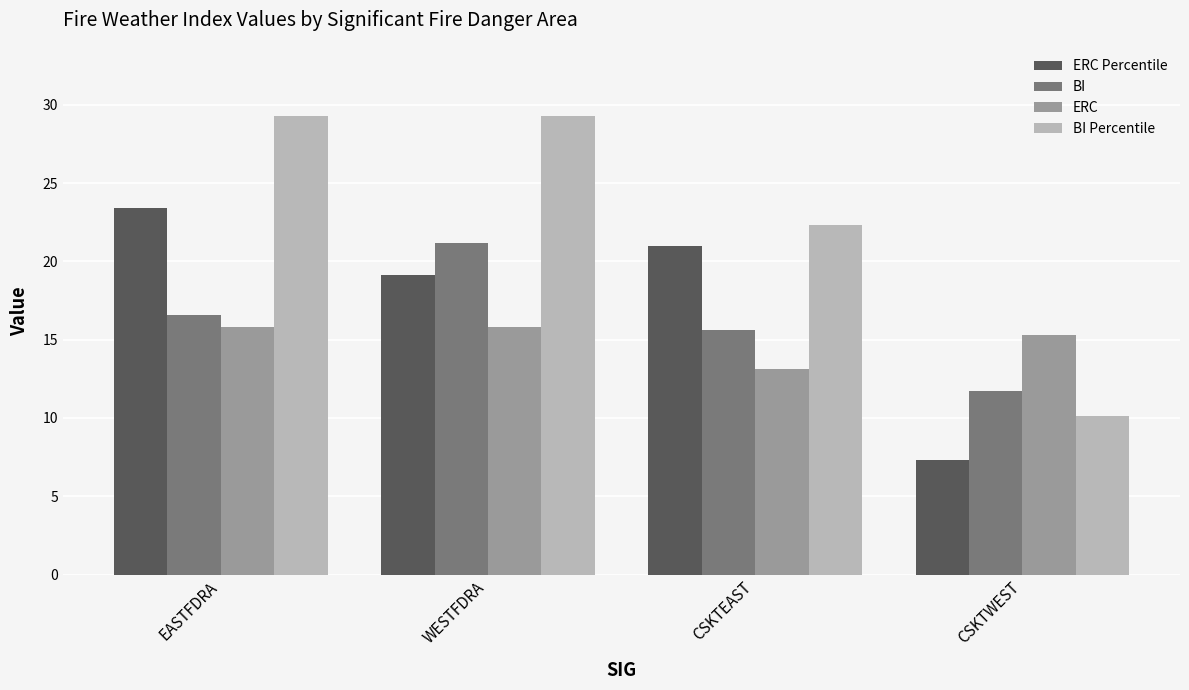

The value of BI Percentile at CSKTWEST is 10.1. True or false?

True